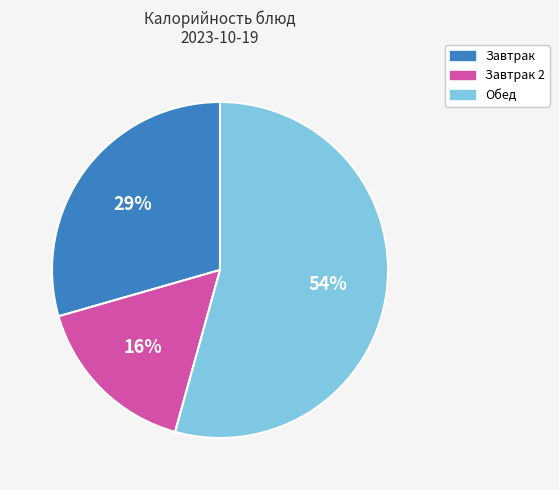

What is the largest slice in the pie chart?

Обед